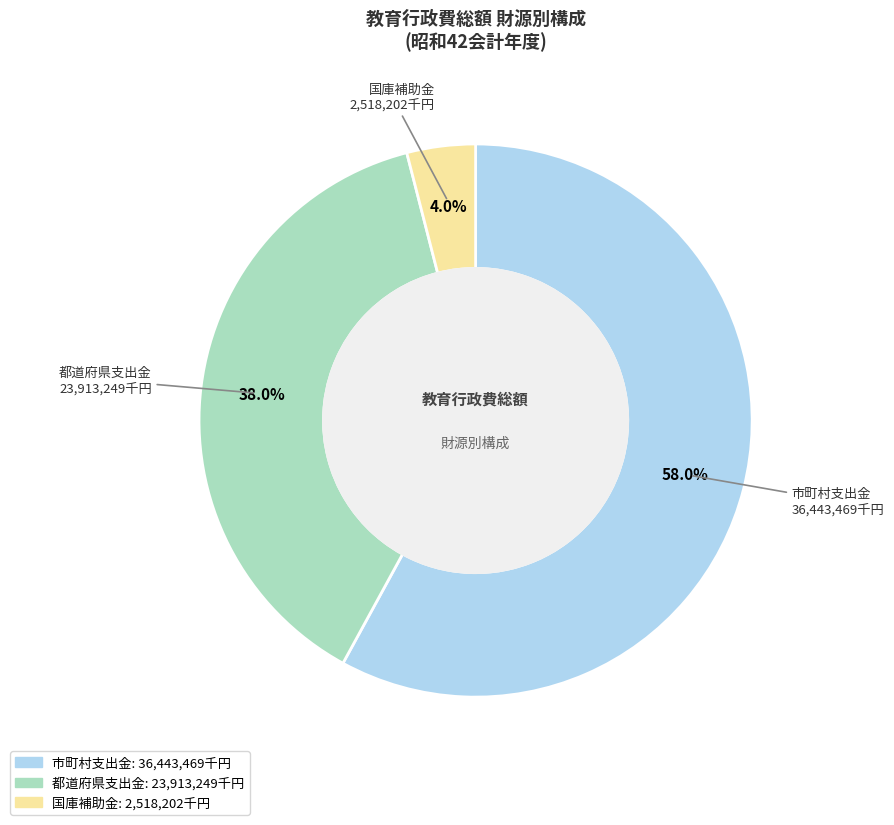

Does any single category account for the majority?

Yes